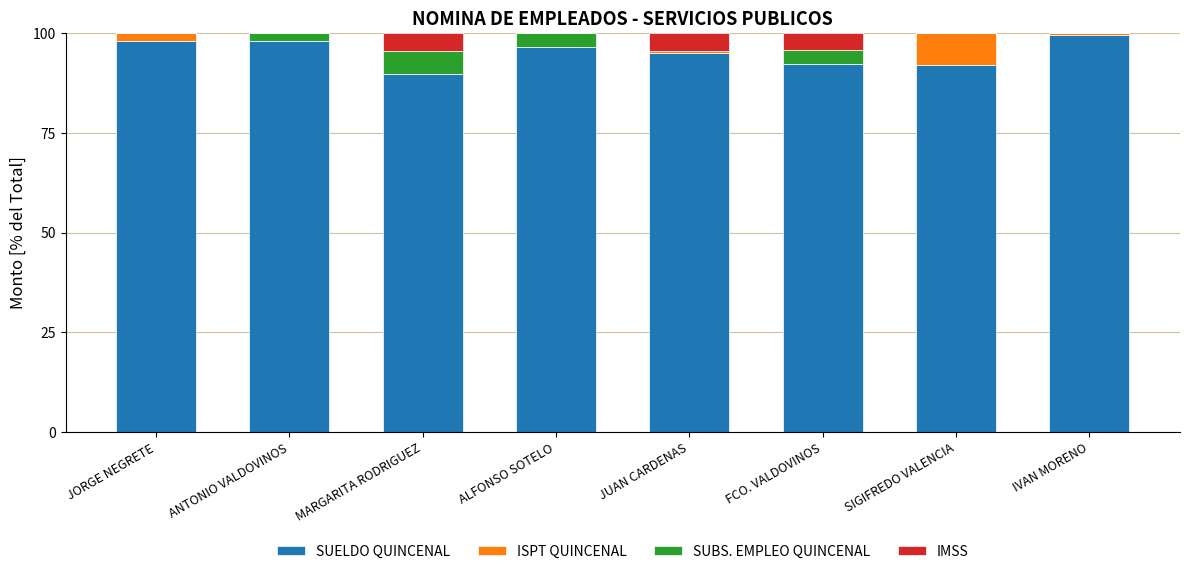

At which label is SUBS. EMPLEO QUINCENAL closest to 2?

ANTONIO VALDOVINOS